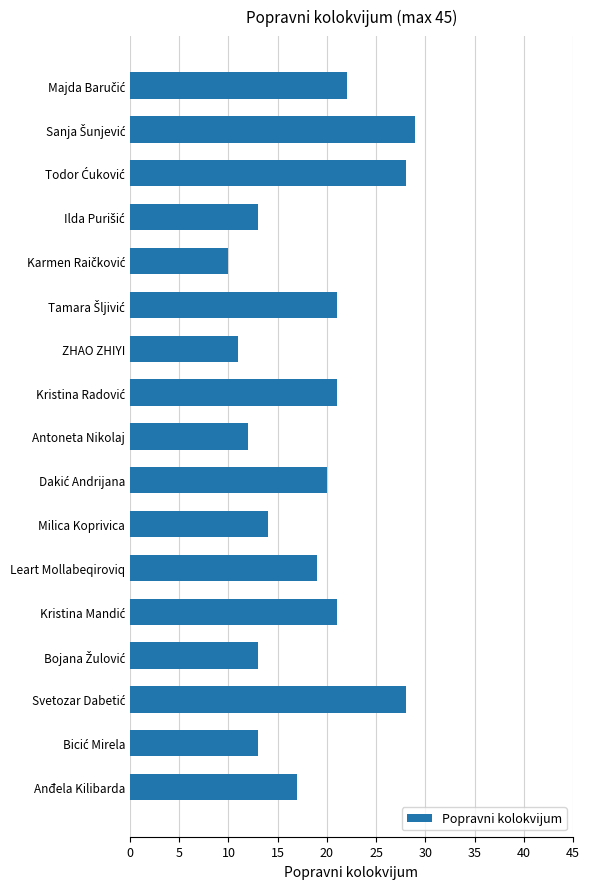

What is the difference between the values at Leart Mollabeqiroviq and Antoneta Nikolaj?

7